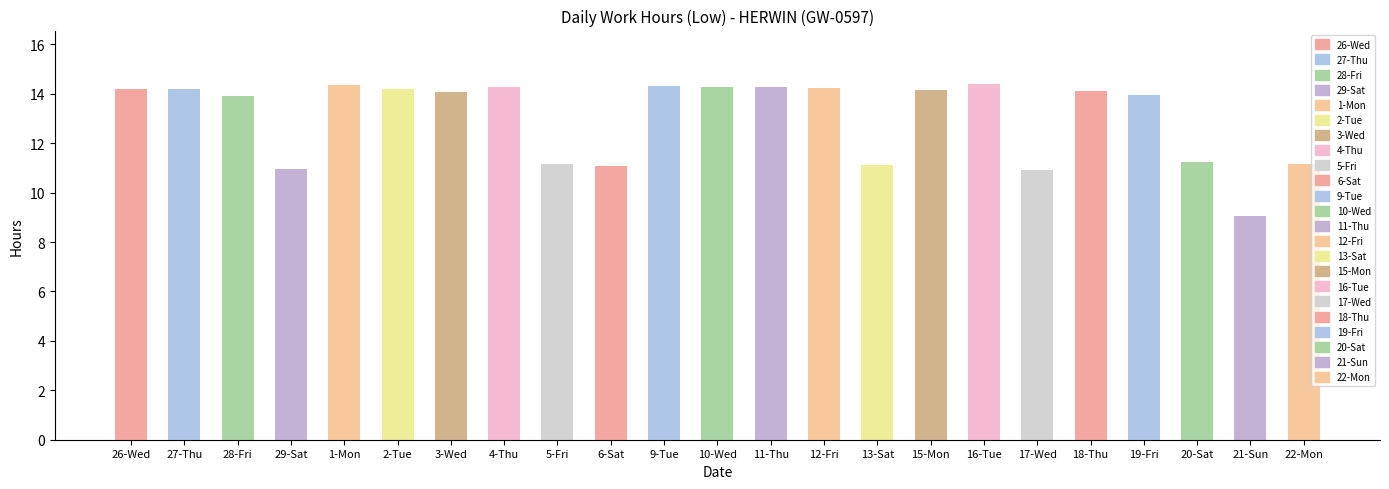

Approximately how many times larger is the value at 15-Mon compared to 2-Tue?

1.0